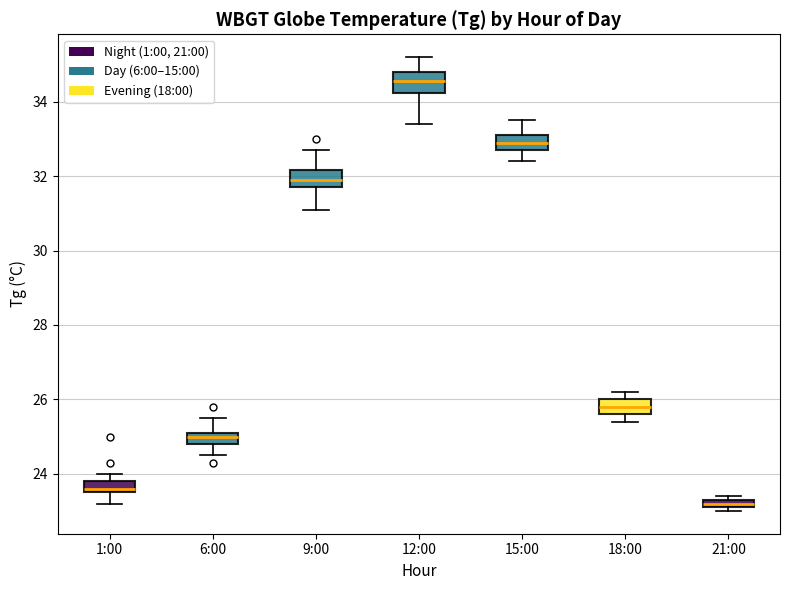

Which box's median line is the highest?

12:00